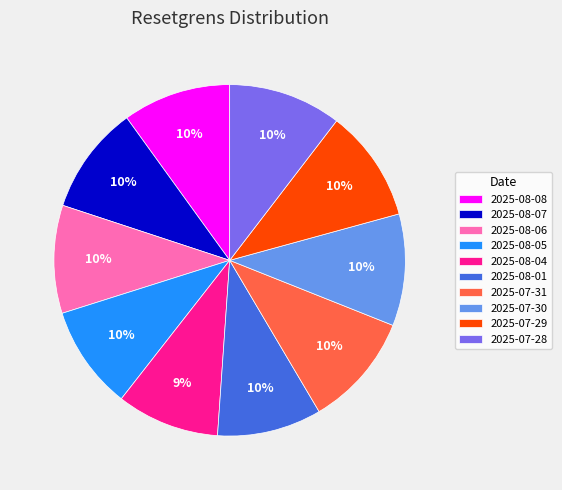

To the nearest percent, what portion does 2025-07-30 represent?

10%